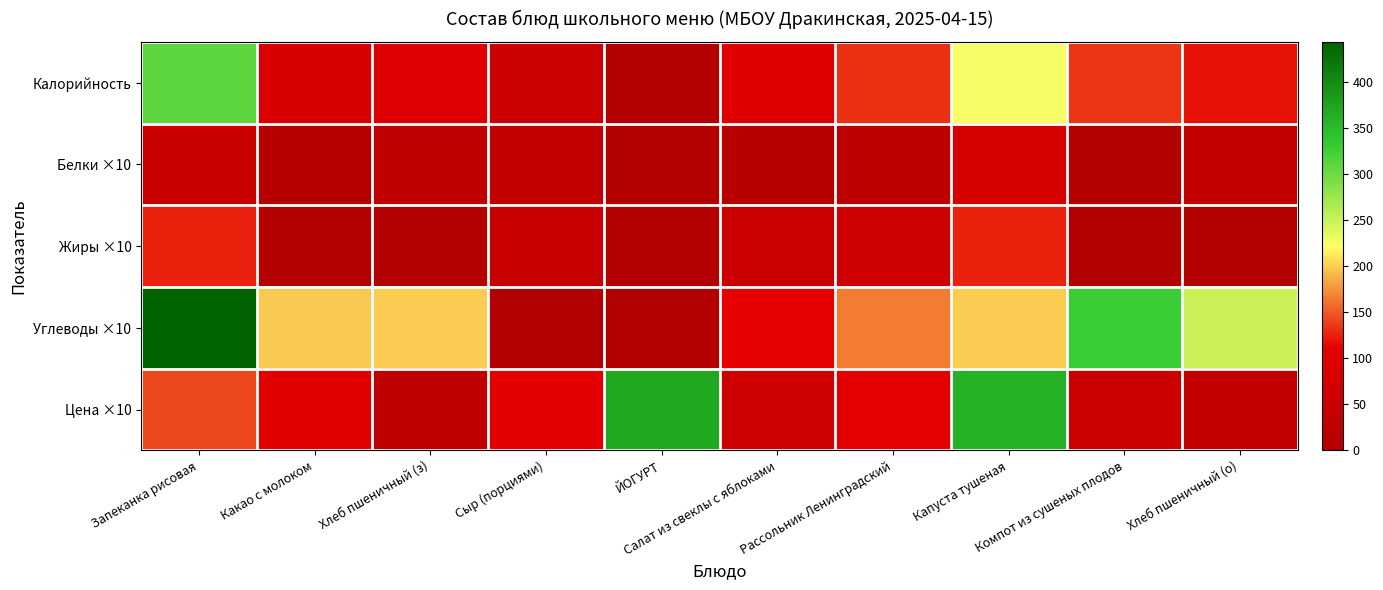

What is the spread (max minus min) of values at Сыр (порциями)?

106.5